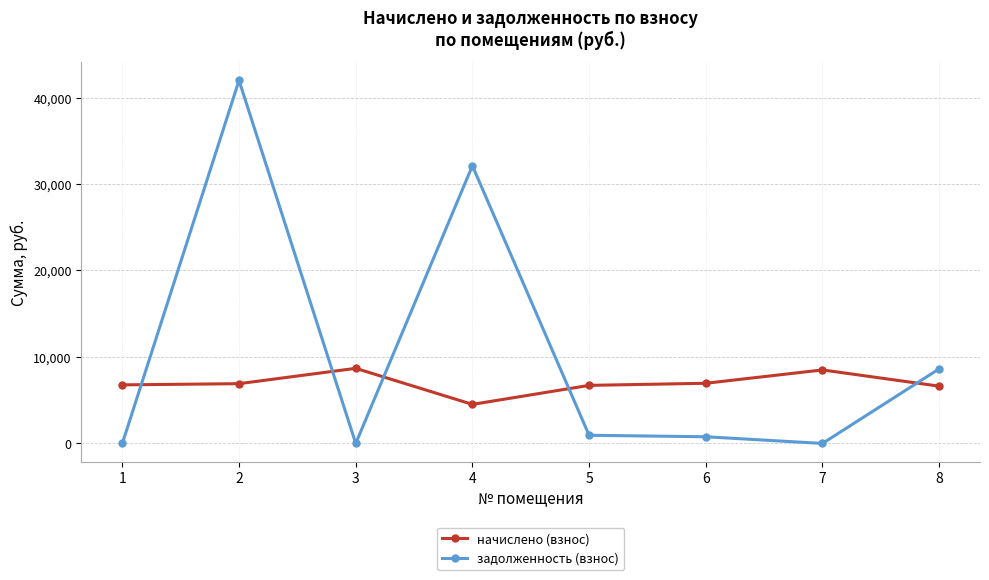

How many data points in начислено (взнос) are less than 6912?

4